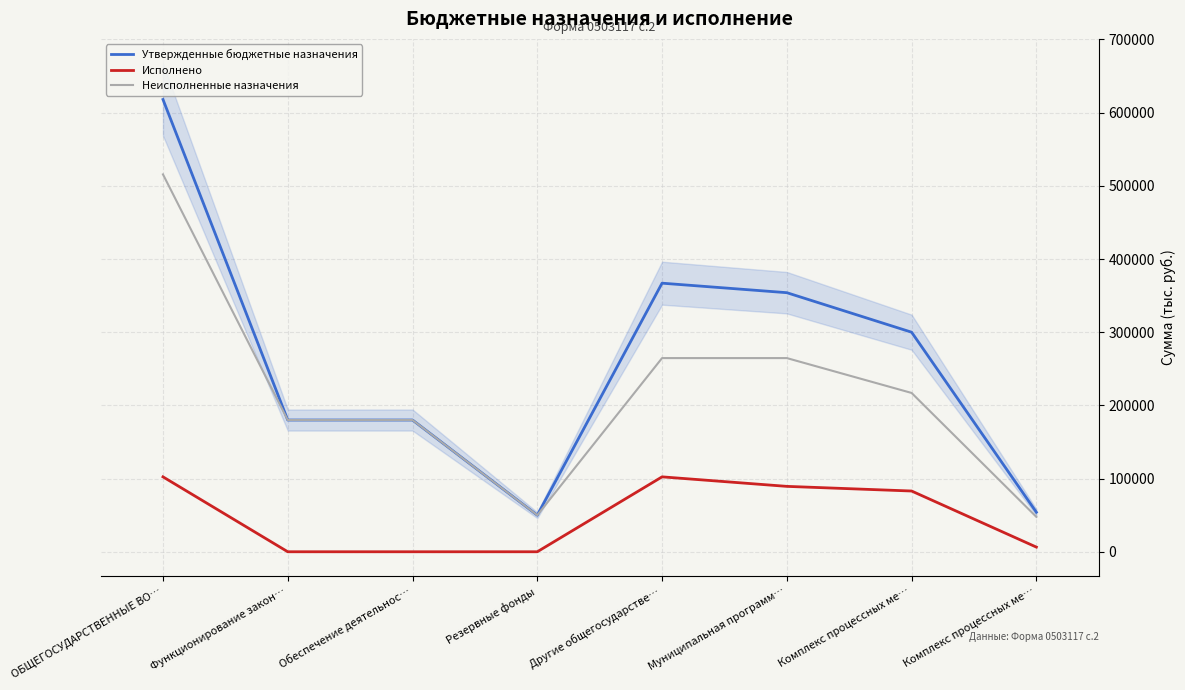

True or false: Исполнено and Утвержденные бюджетные назначения cross at least once.

False